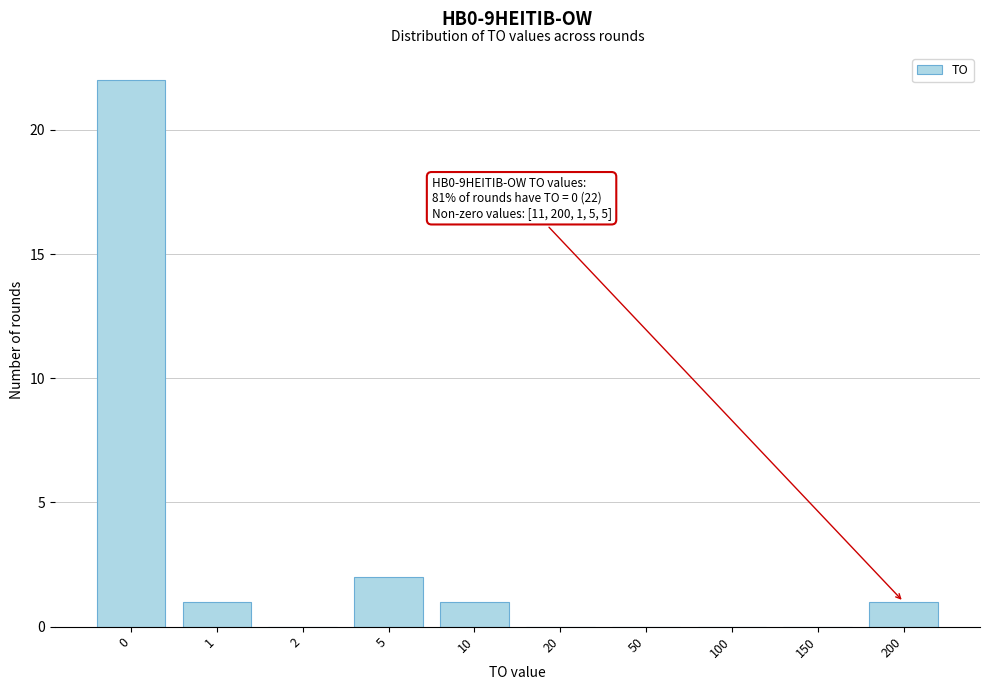

Reading right to left, what are all the values shown in this chart?

200=1	150=0	100=0	50=0	20=0	10=1	5=2	2=0	1=1	0=22